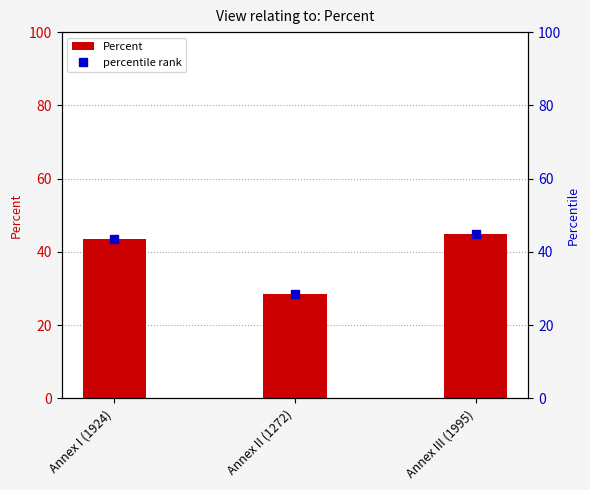

Which series has the widest spread of values?

Percent